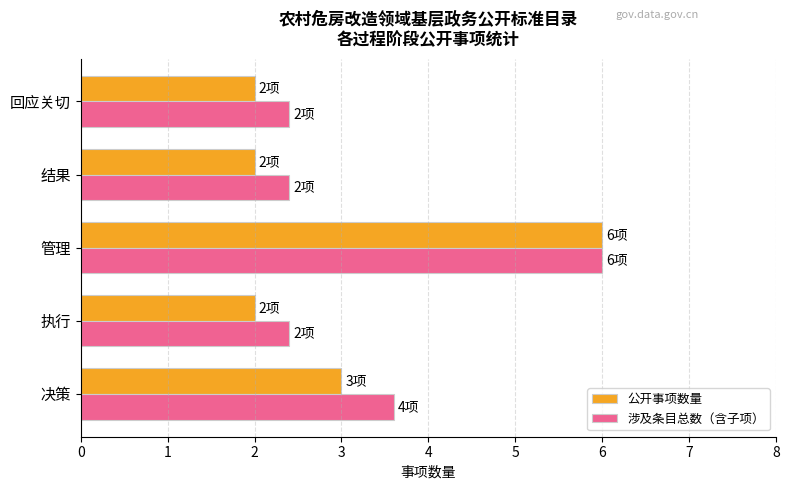

Rank the series by their average value, from lowest to highest.

公开事项数量, 涉及条目总数（含子项）